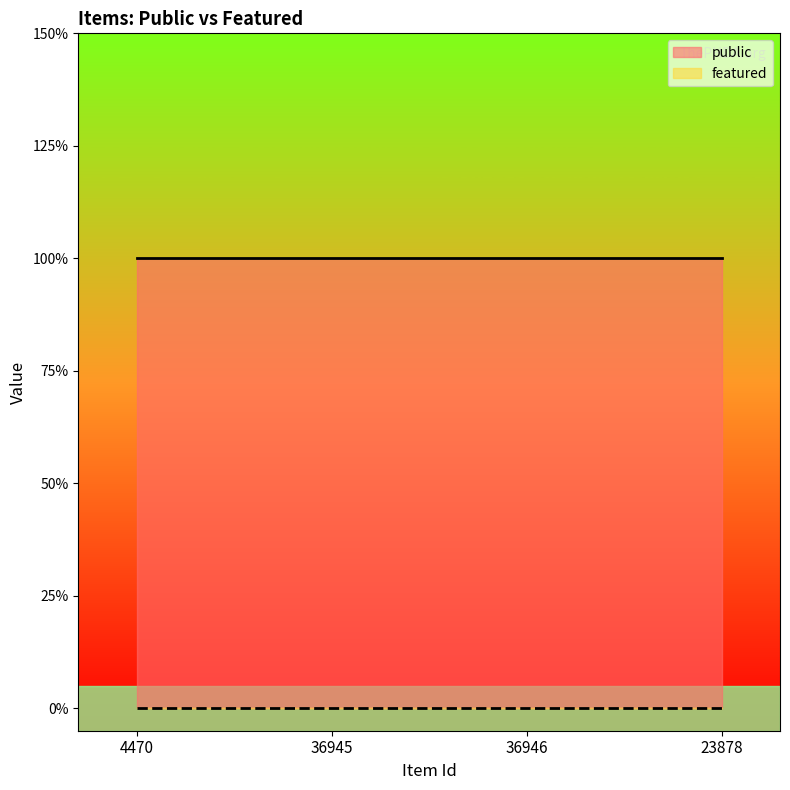

What are all the series names shown in the legend?

public, featured